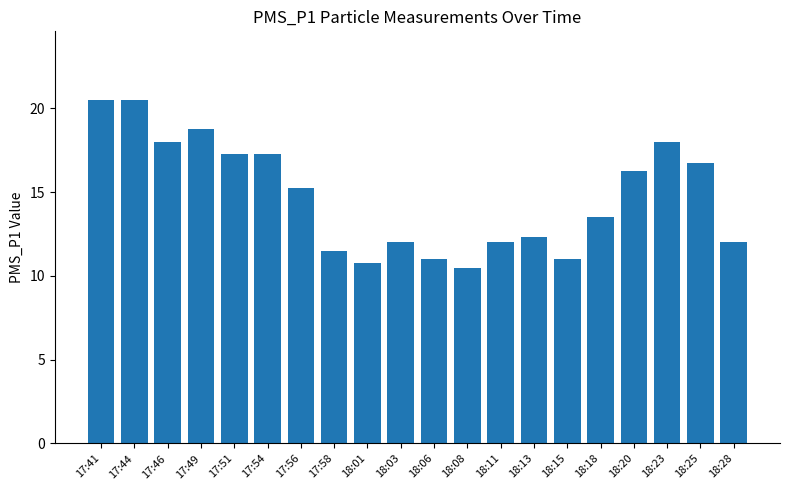

Where does the data first go above 15?

17:41